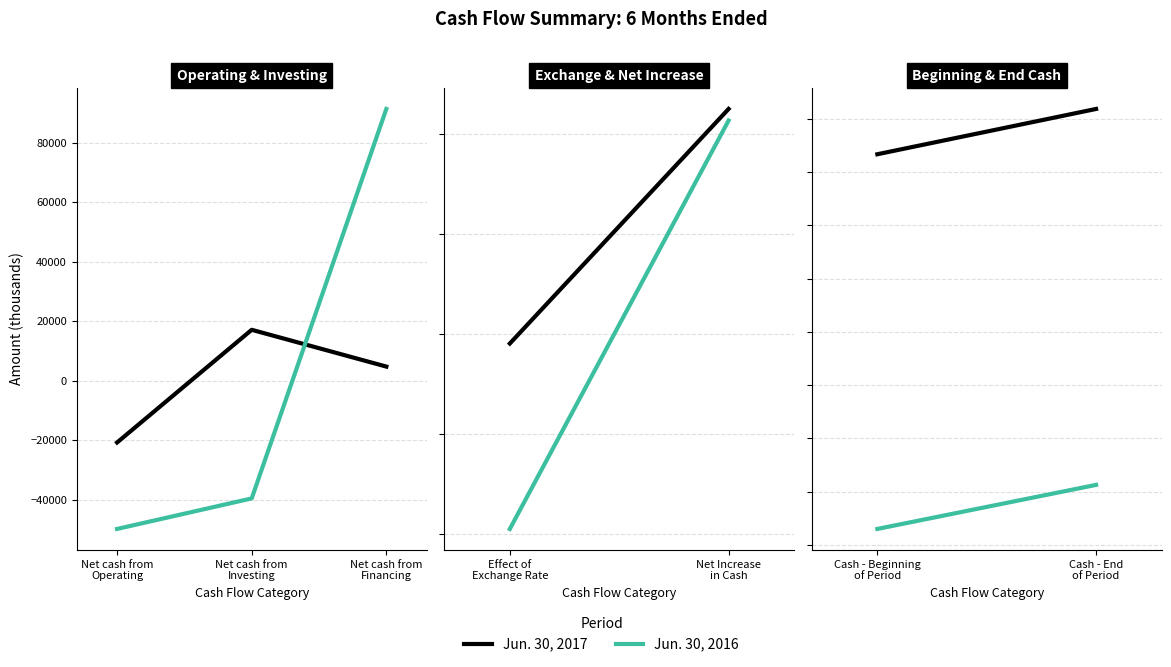

How many lines are shown in the chart?

2